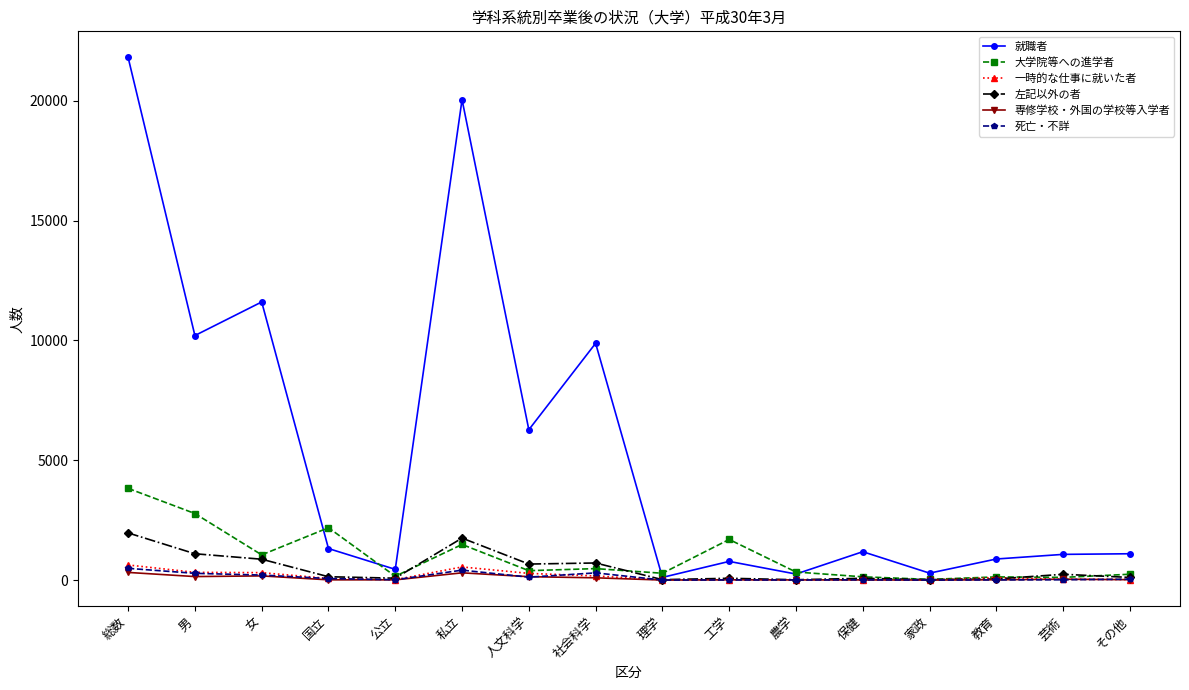

Does the chart have visible grid lines?

No